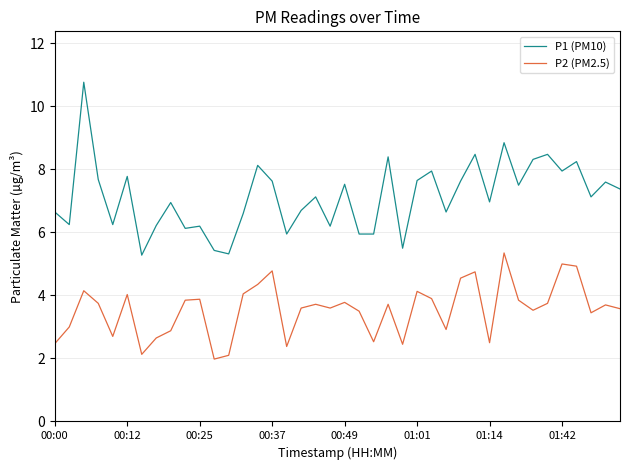

Which series has the largest range (max minus min)?

P1 (PM10)